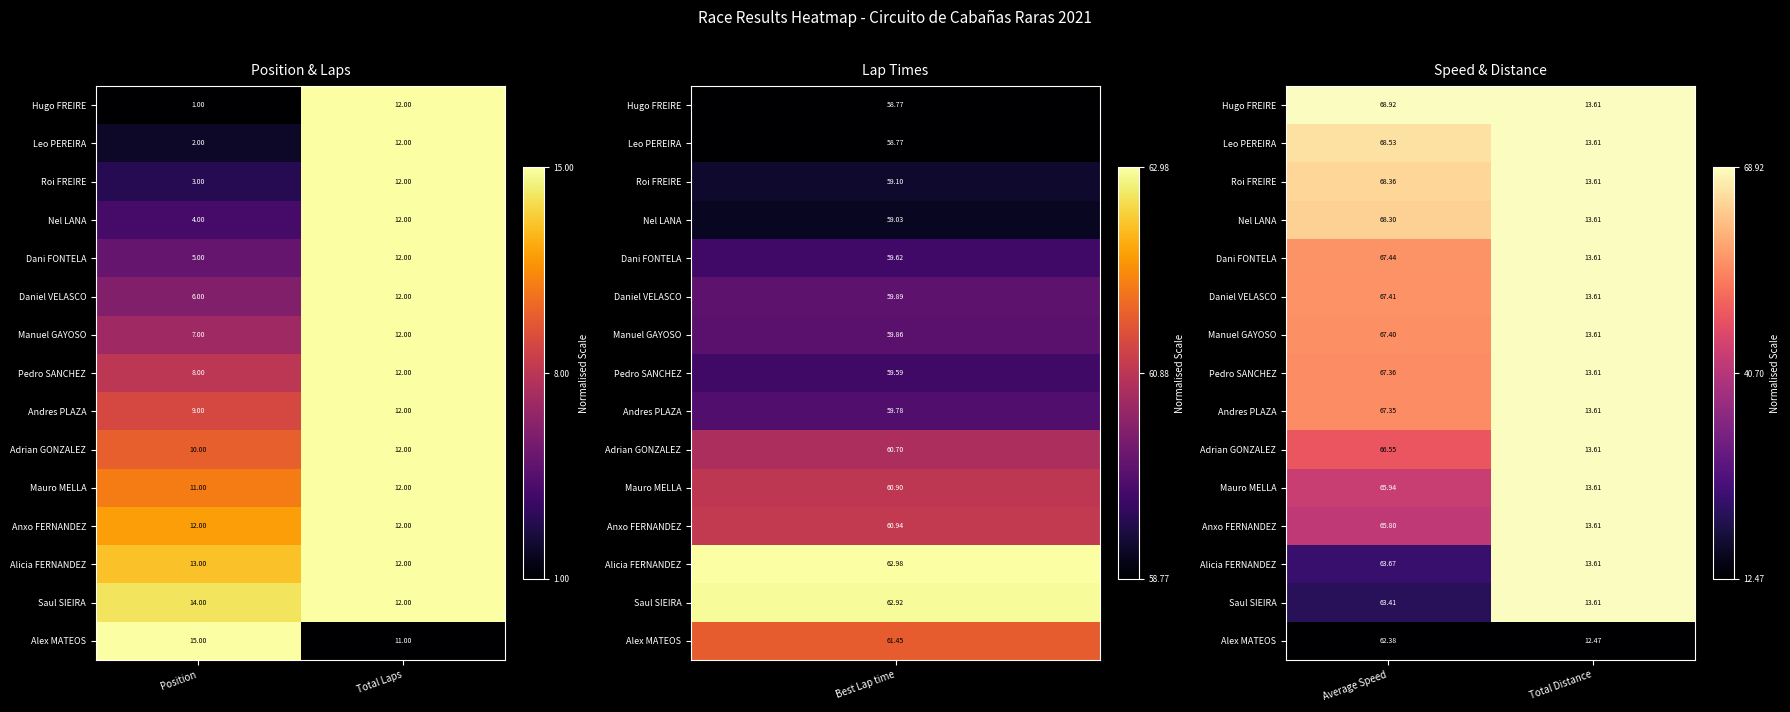

At which label is Hugo FREIRE closest to 1?

Average Speed